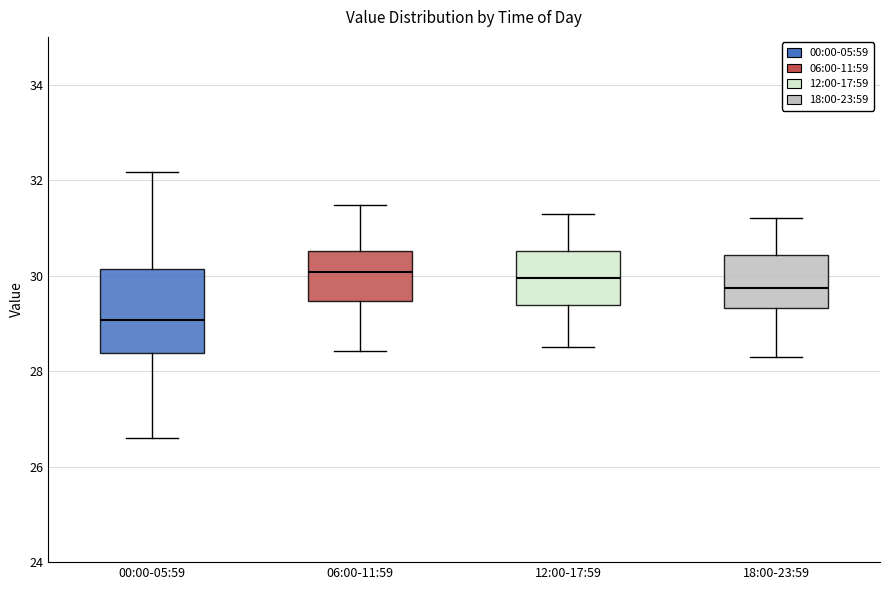

Reading left to right, read every box against the y-axis: the position of its median line, the range the box covers, and the ends of its whiskers. The values are not printed on the chart, so give them approximately, as read against the axis.

00:00-05:59: median 29.0, box 28.4 to 30.2, whiskers 26.6 to 32.2
06:00-11:59: median 30.0, box 29.4 to 30.6, whiskers 28.4 to 31.4
12:00-17:59: median 30.0, box 29.4 to 30.6, whiskers 28.6 to 31.4
18:00-23:59: median 29.8, box 29.4 to 30.4, whiskers 28.4 to 31.2